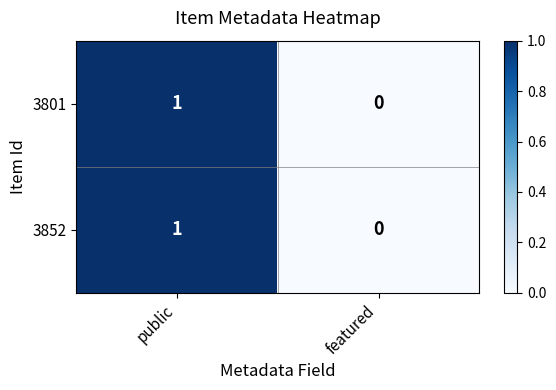

Rank the categories by 3852 value from highest to lowest.

public, featured